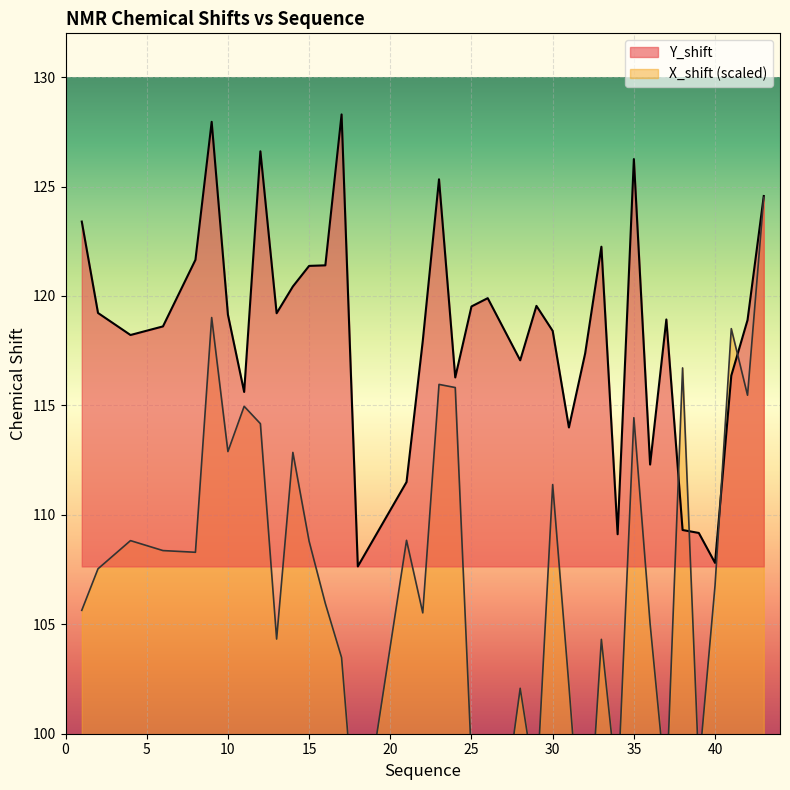

The X_shift series shows 107.5 at 2. True or false?

True